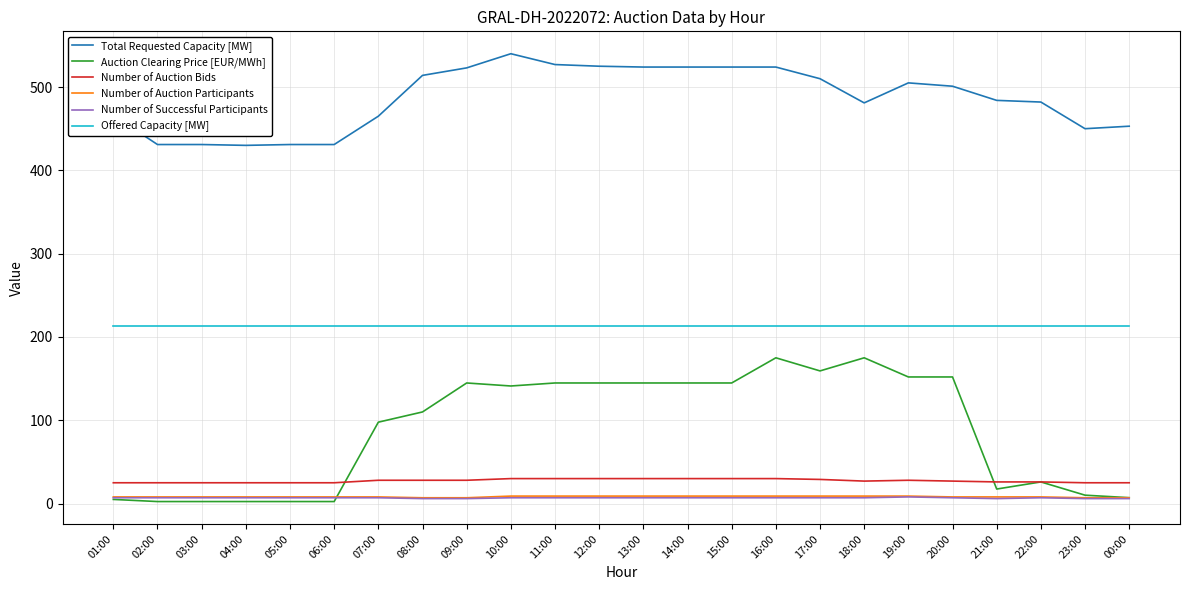

Is the value of Number of Auction Participants at 23:00 greater than the value of Auction Clearing Price [EUR/MWh] at 16:00?

No